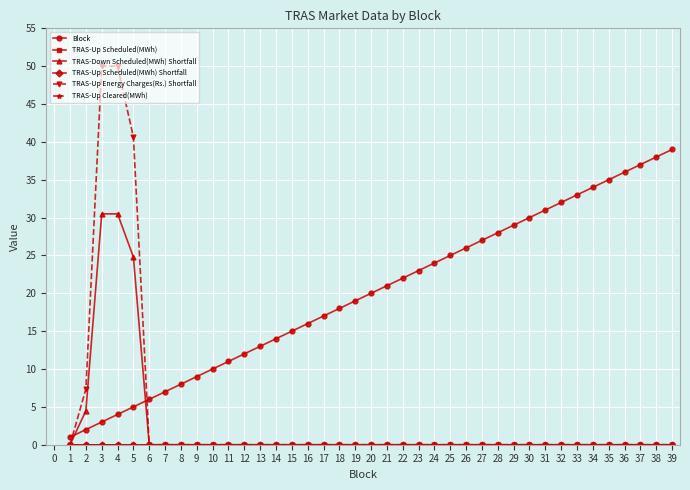

True or false: TRAS-Down Scheduled(MWh) Shortfall has a value of 0.0 at 8.

True